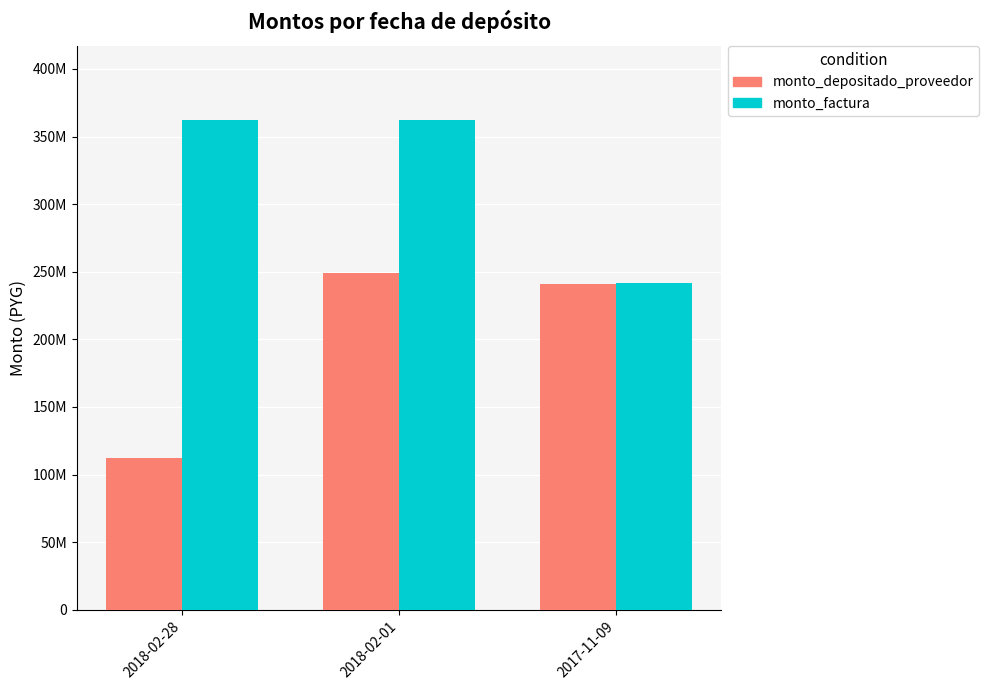

True or false: monto_factura has a value of 362550480 at 2018-02-28.

True